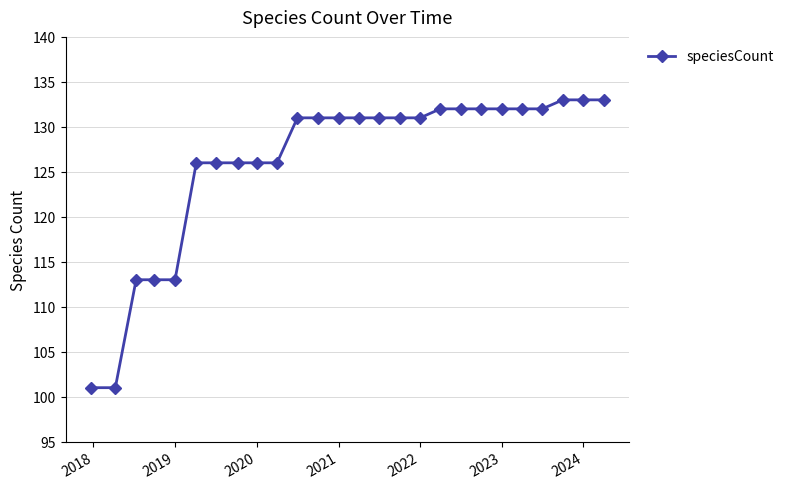

How many series are shown in this chart?

1